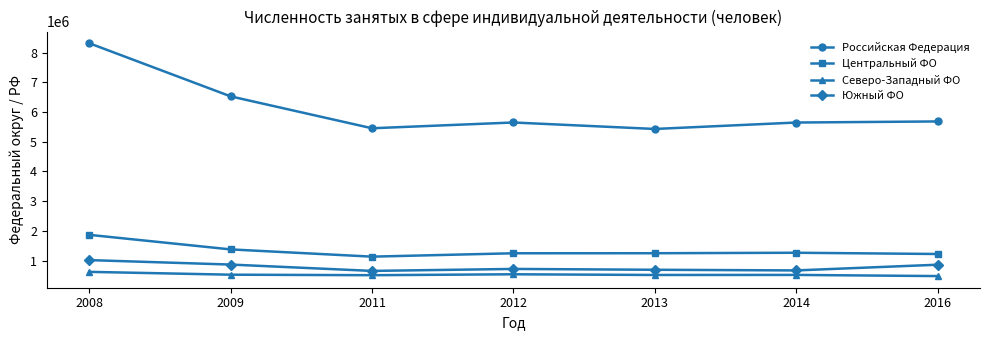

Which series has the largest total across all categories?

Российская Федерация